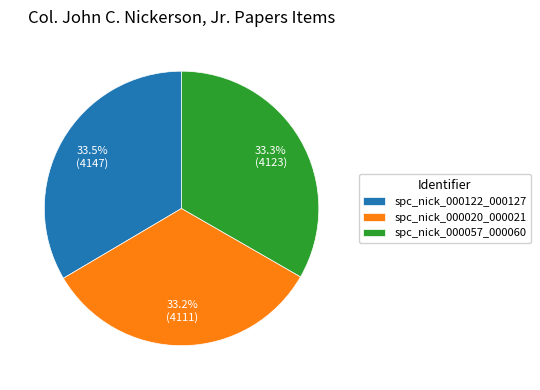

What is the ratio of the value at spc_nick_000122_000127 to the value at spc_nick_000057_000060?

1.0